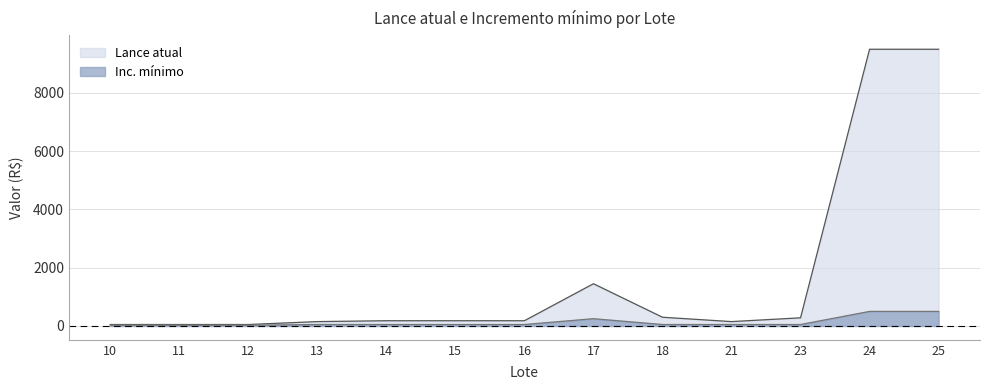

Read the Inc. mínimo value at 13.

50